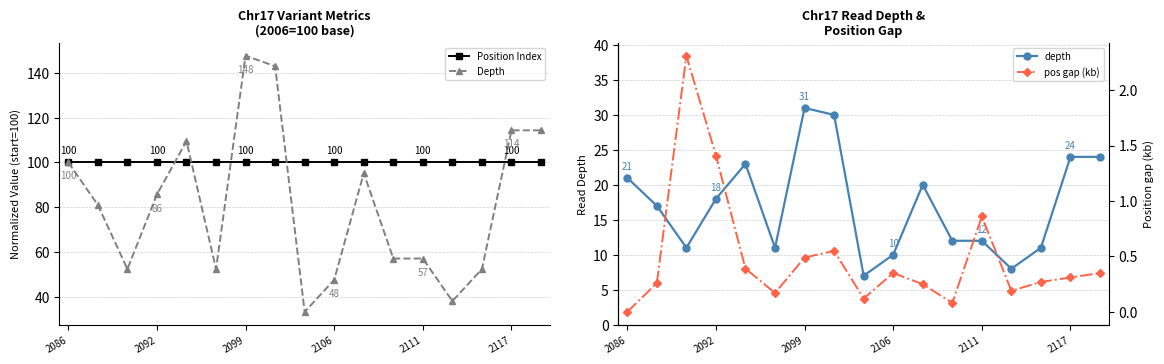

What is the average value of the depth series?

17.1